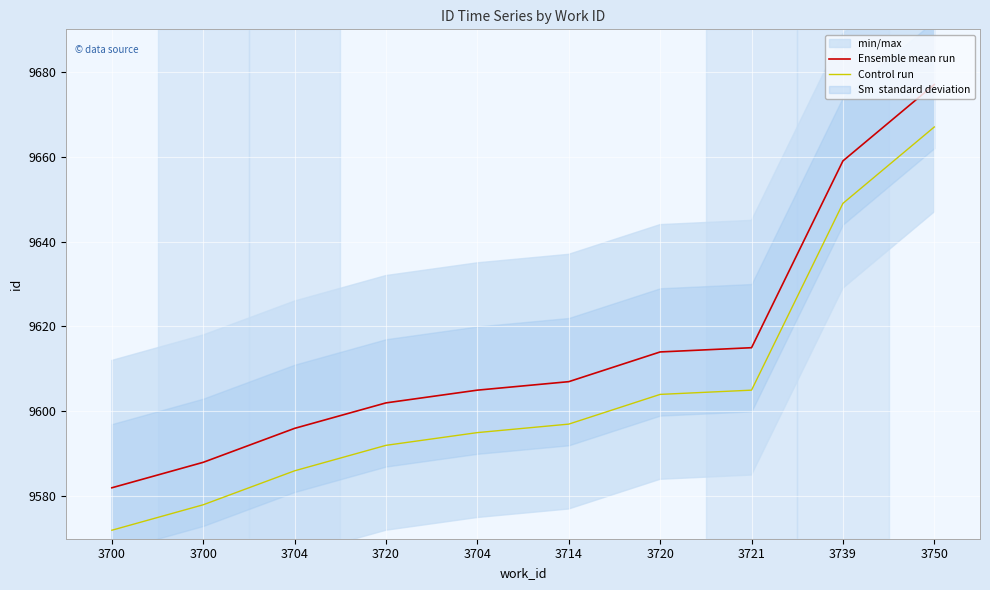

True or false: Control run and Ensemble mean run intersect in this chart.

False